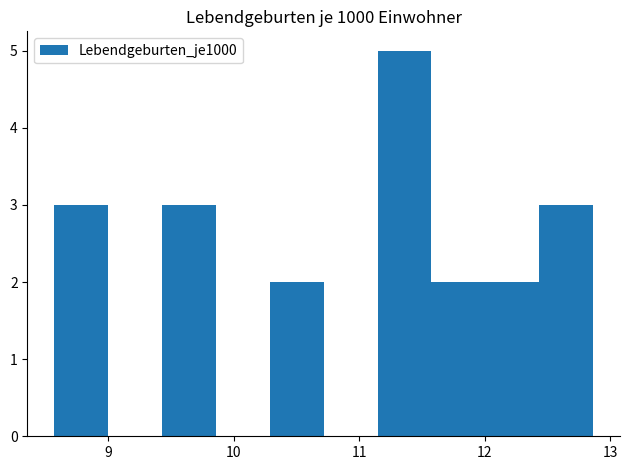

Reading left to right, list every bar in this chart as the range it spans on the x-axis followed by its height. Neither the bar edges nor the heights are printed on the chart, so give them approximately, as read against the axes.

8.6 to 9.0: 3
9.0 to 9.4: 0
9.4 to 9.9: 3
9.9 to 10.3: 0
10.3 to 10.7: 2
10.7 to 11.1: 0
11.1 to 11.6: 5
11.6 to 12.0: 2
12.0 to 12.4: 2
12.4 to 12.9: 3